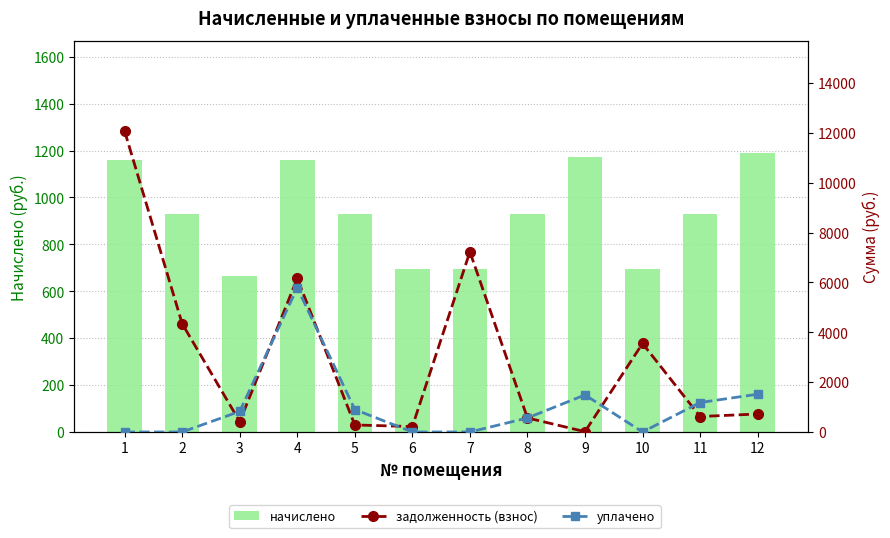

Rank the series at 10 from lowest to highest value.

уплачено, начислено, задолженность (взнос)